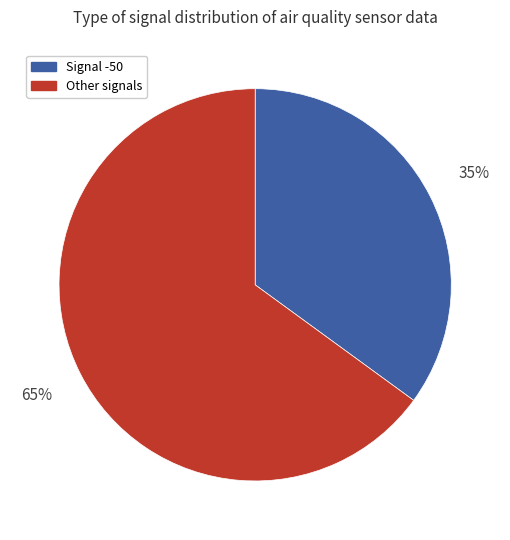

To the nearest percent, what is the average slice percentage?

50%